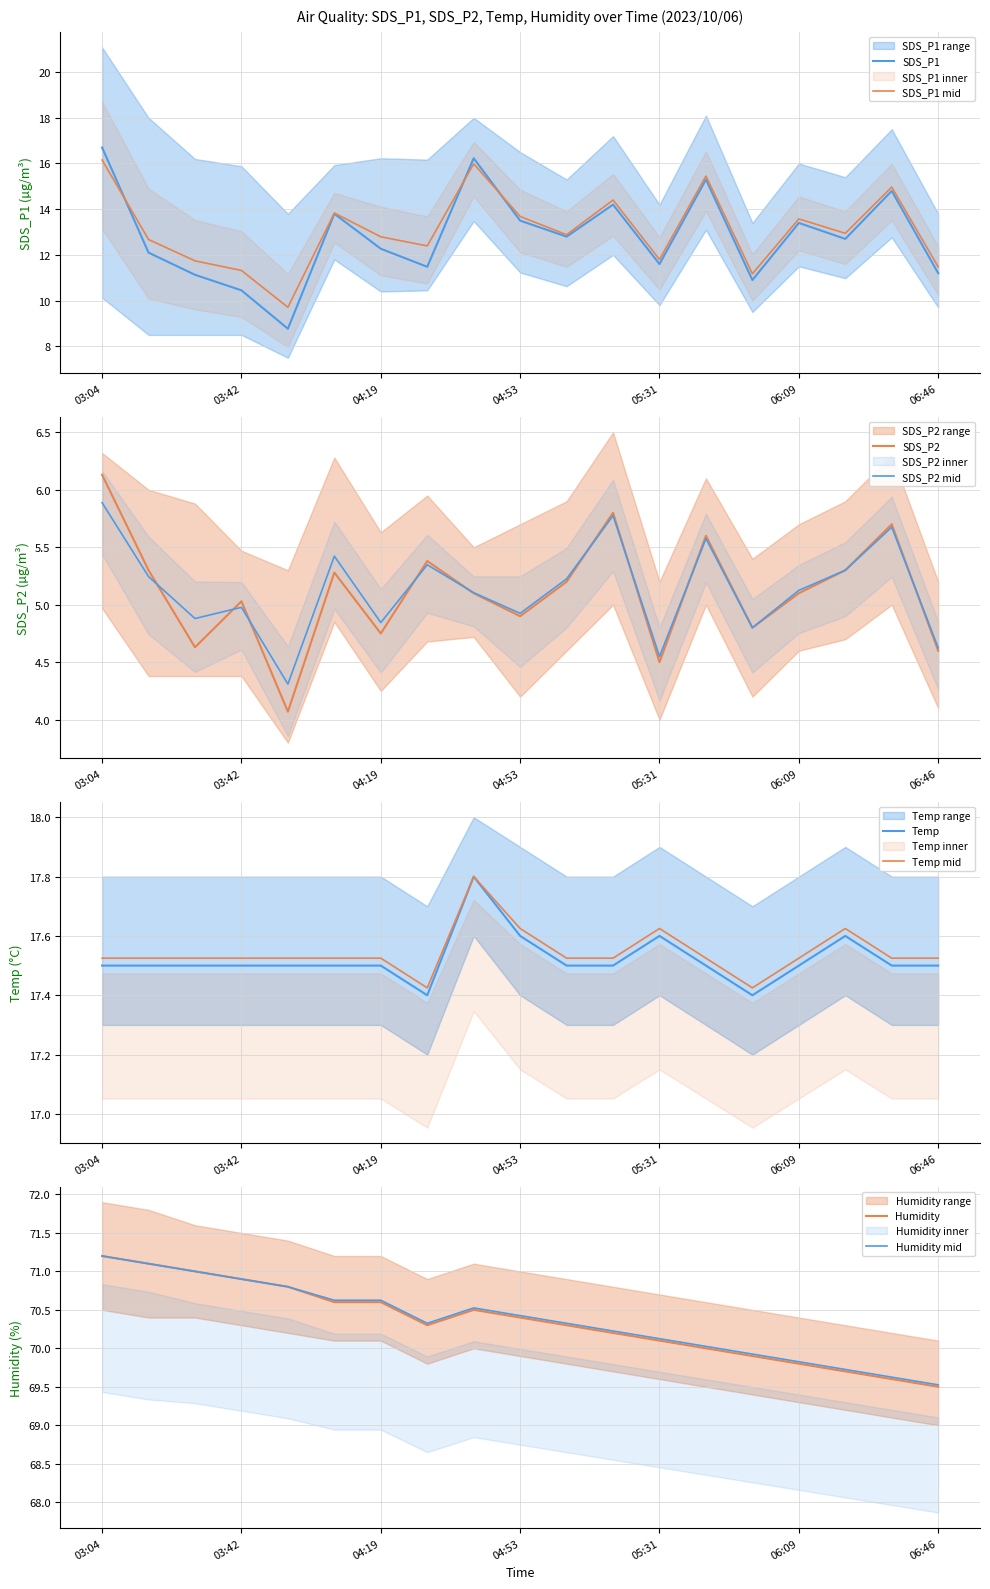

Is the value of Humidity at 03:16 greater than the value of Temp at 05:56?

Yes